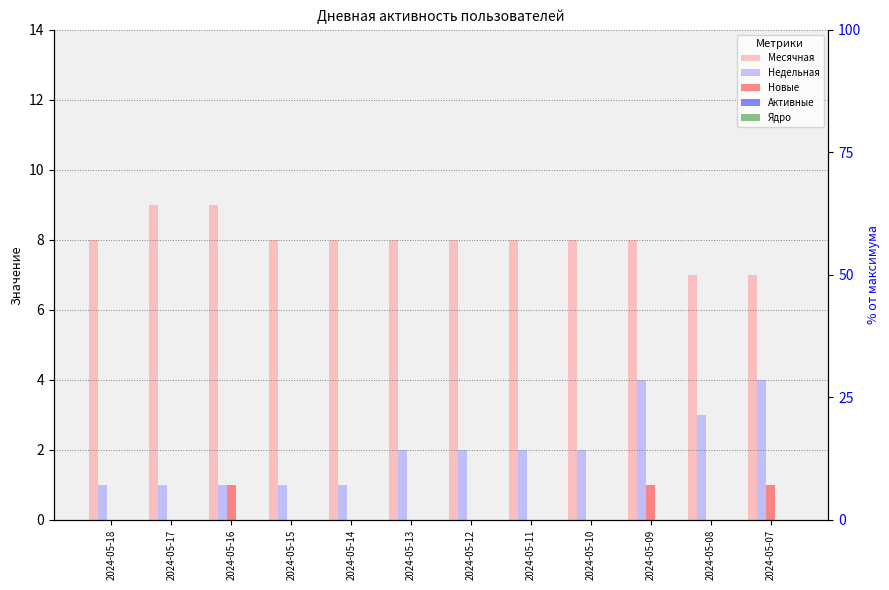

Which has a higher value, 2024-05-15 or 2024-05-12?

2024-05-15